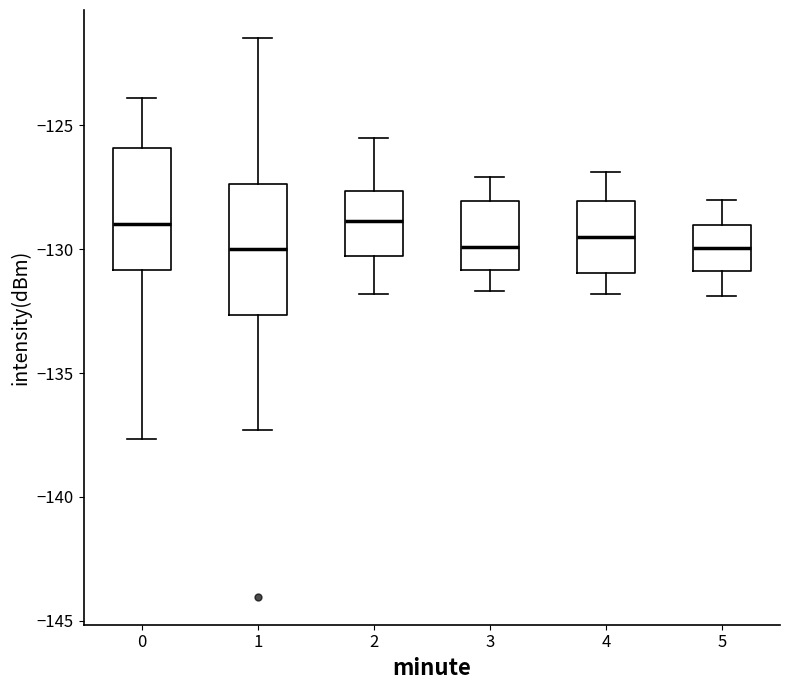

Reading left to right, read every box against the y-axis: the position of its median line, the range the box covers, and the ends of its whiskers. The values are not printed on the chart, so give them approximately, as read against the axis.

0: median -129.0, box -131.0 to -126.0, whiskers -137.5 to -124.0
1: median -130.0, box -132.5 to -127.5, whiskers -137.5 to -121.5
2: median -129.0, box -130.5 to -127.5, whiskers -132.0 to -125.5
3: median -130.0, box -131.0 to -128.0, whiskers -131.5 to -127.0
4: median -129.5, box -131.0 to -128.0, whiskers -132.0 to -127.0
5: median -130.0, box -131.0 to -129.0, whiskers -132.0 to -128.0